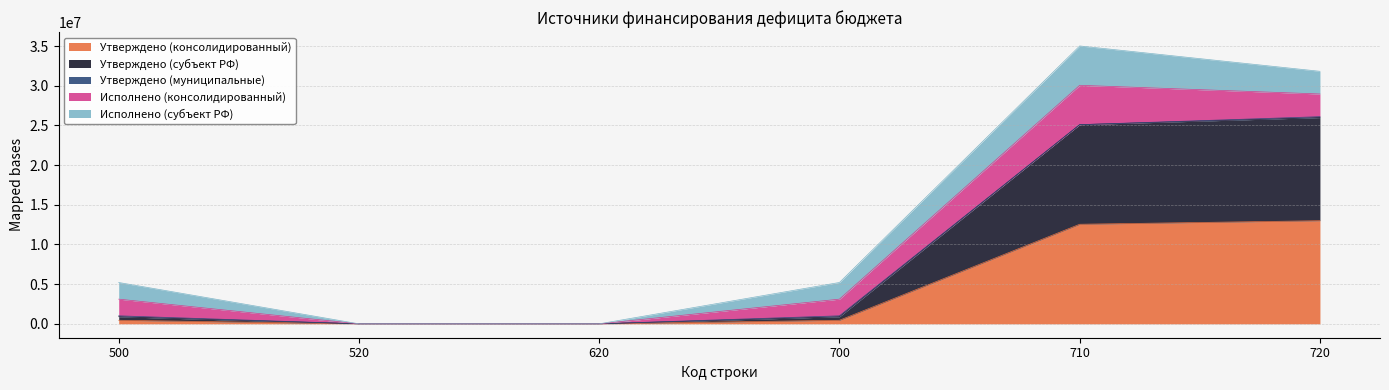

Does the chart have visible grid lines?

Yes